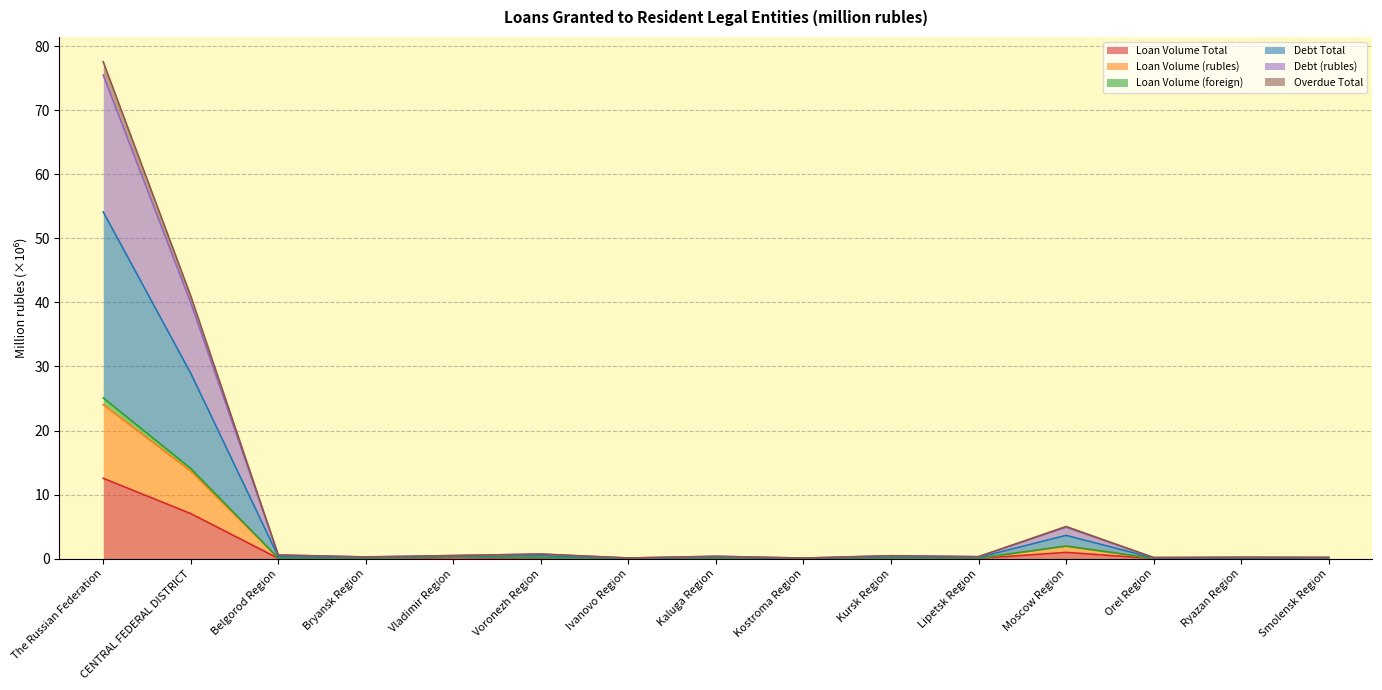

Is it true that Loan Volume (rubles) equals 0.2 at Voronezh Region?

True